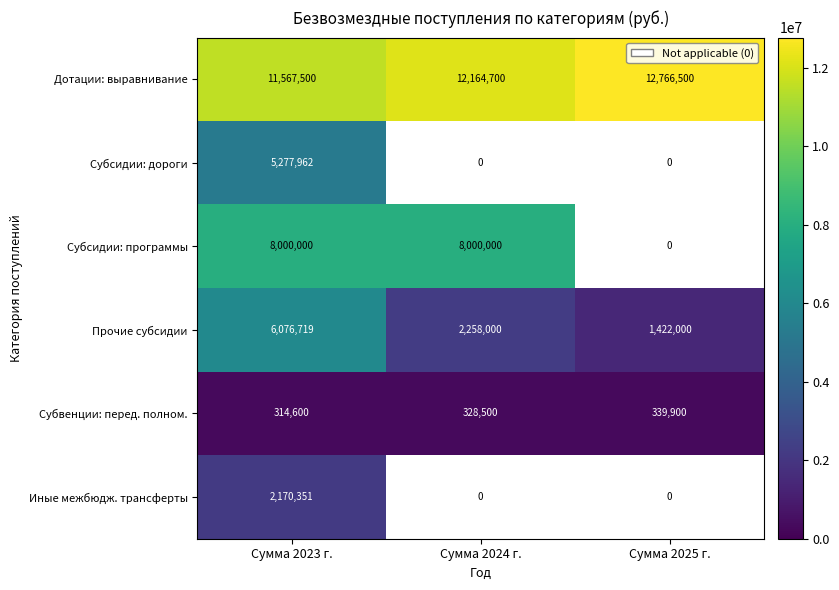

Which category has the highest value across all series?

Сумма 2025 г.